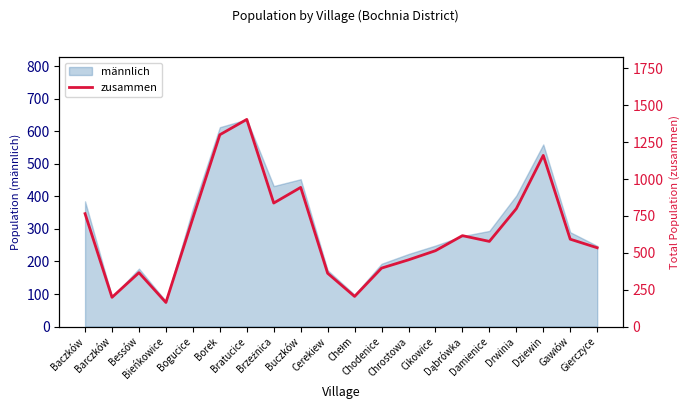

At which category does the data reach its first local peak?

Bessów